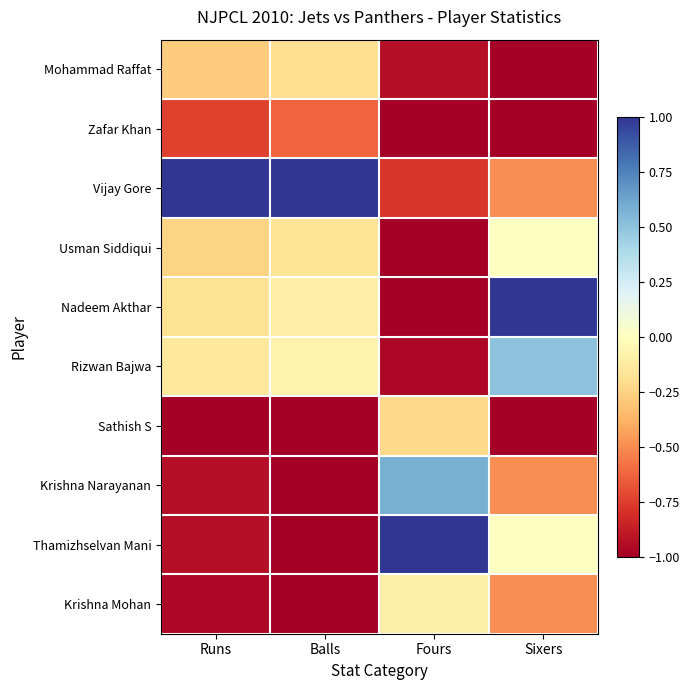

What is the minimum value shown in the chart?

-1.0